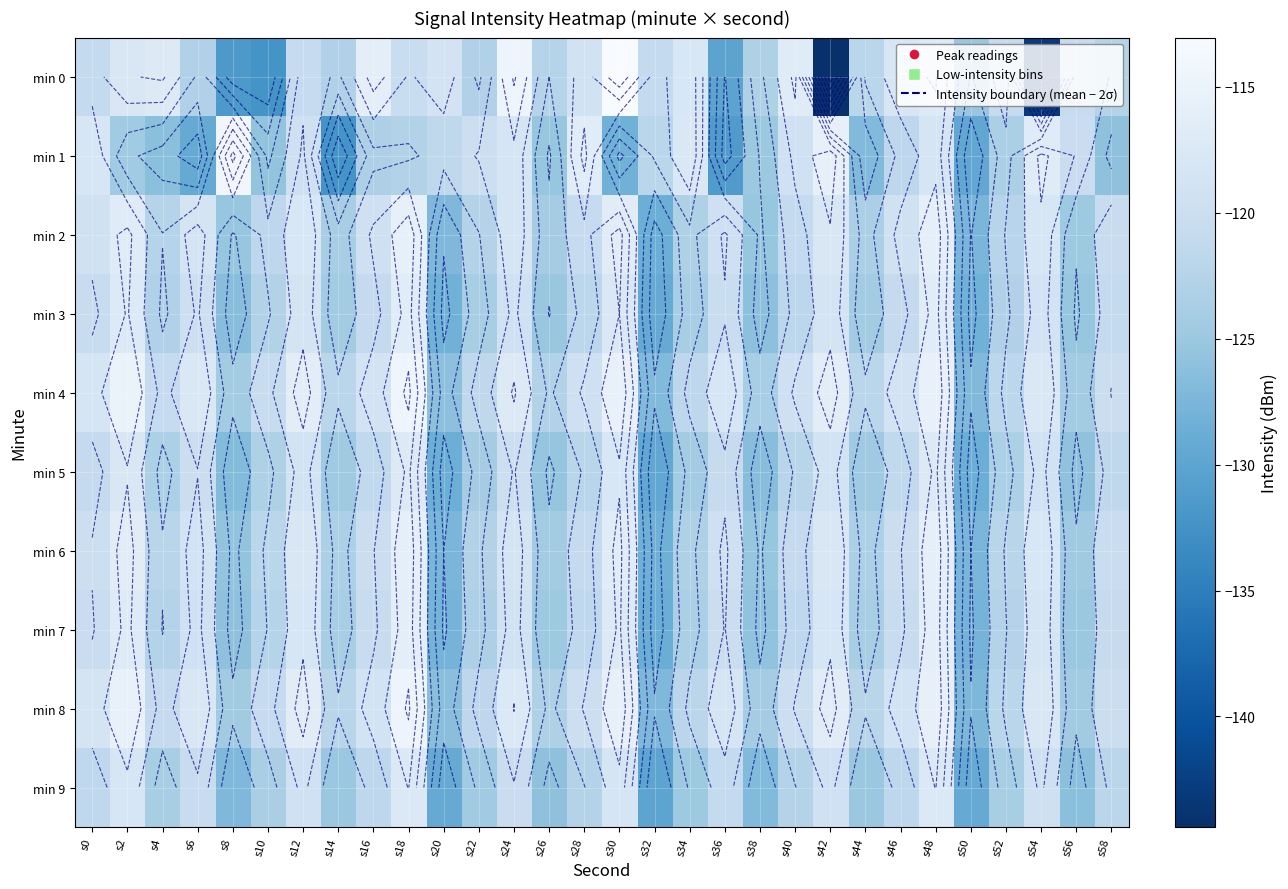

At how many categories does at least one series exceed -140?

30